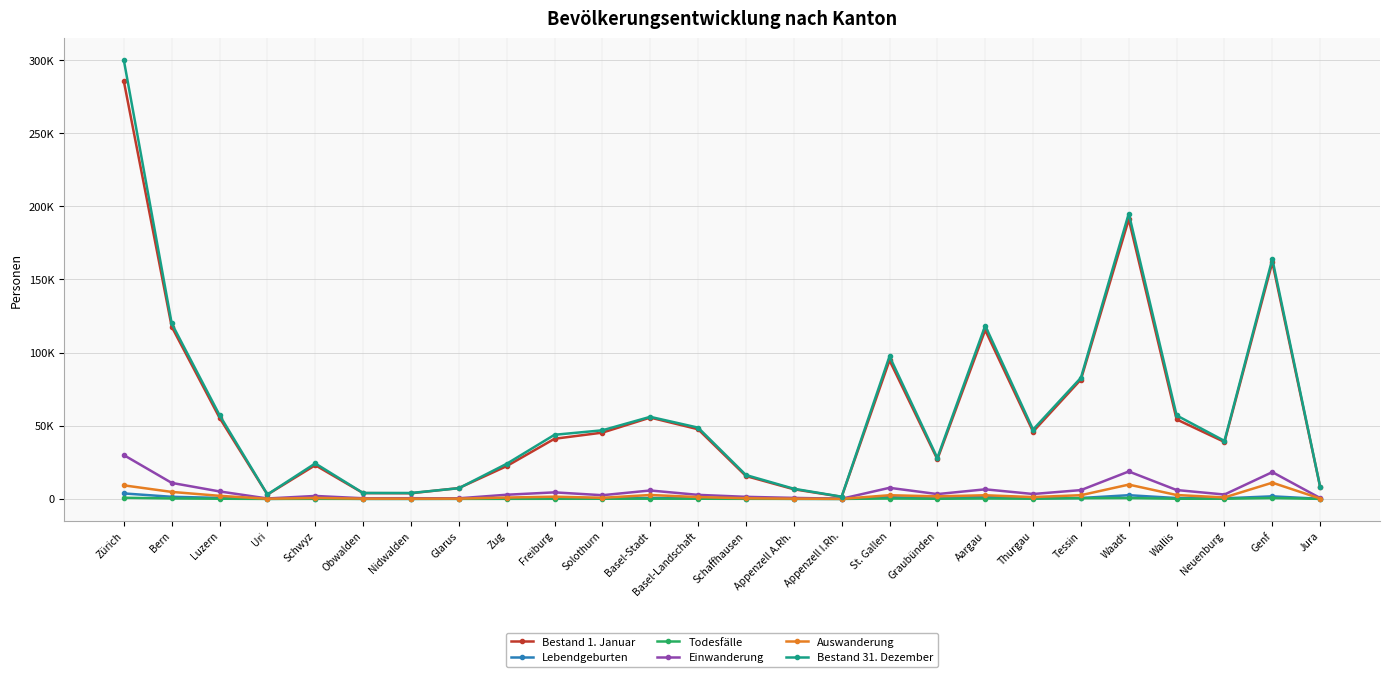

Does the chart have visible grid lines?

Yes